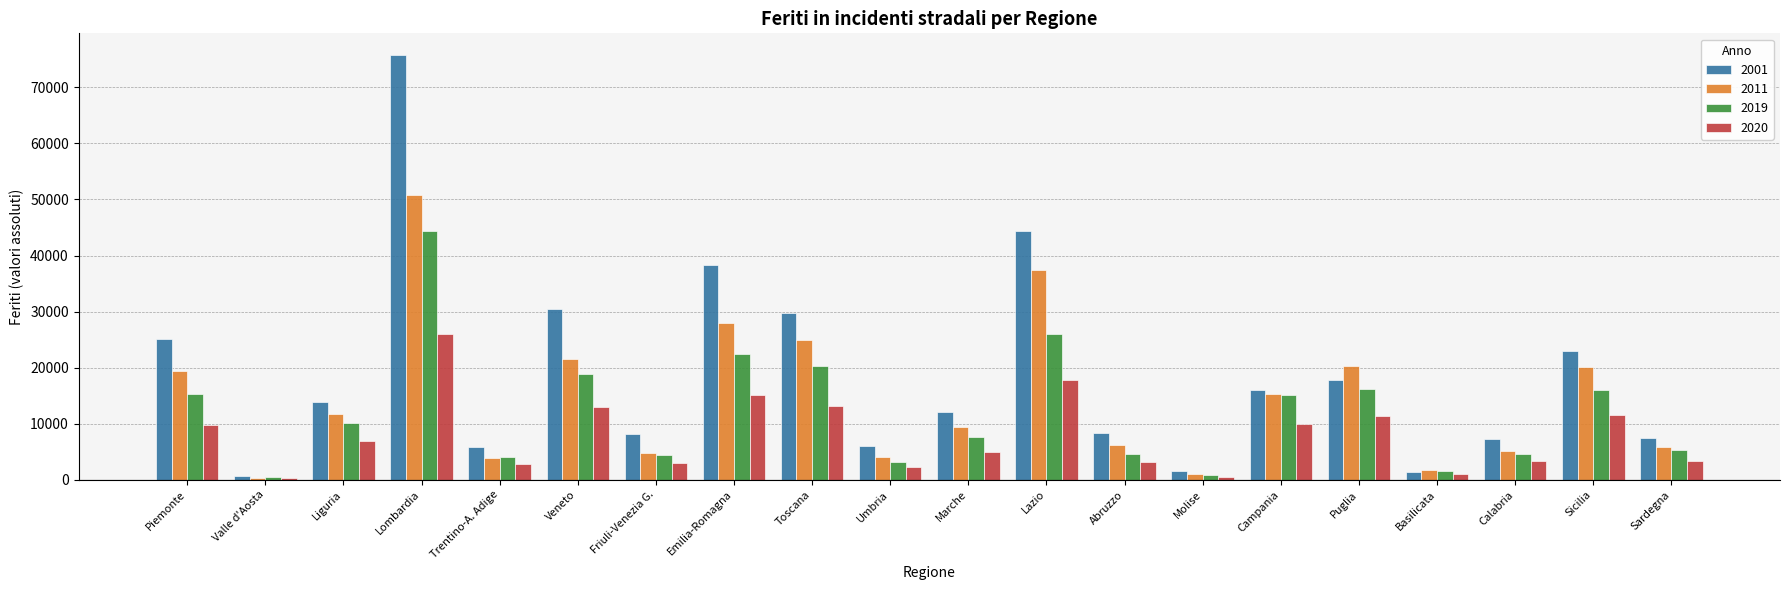

What is the total value across all series at Lombardia?

197029